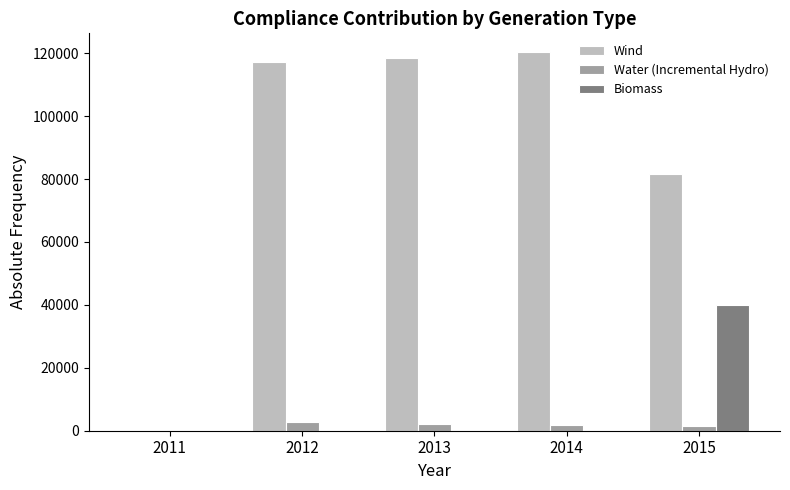

The value of Wind at 2012 is 117079. True or false?

True